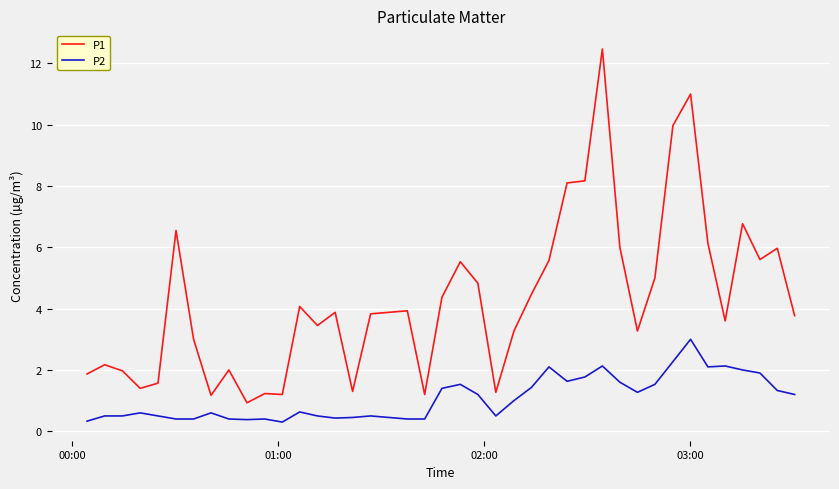

What is the difference between the maximum and minimum values in the P1 series?

11.5